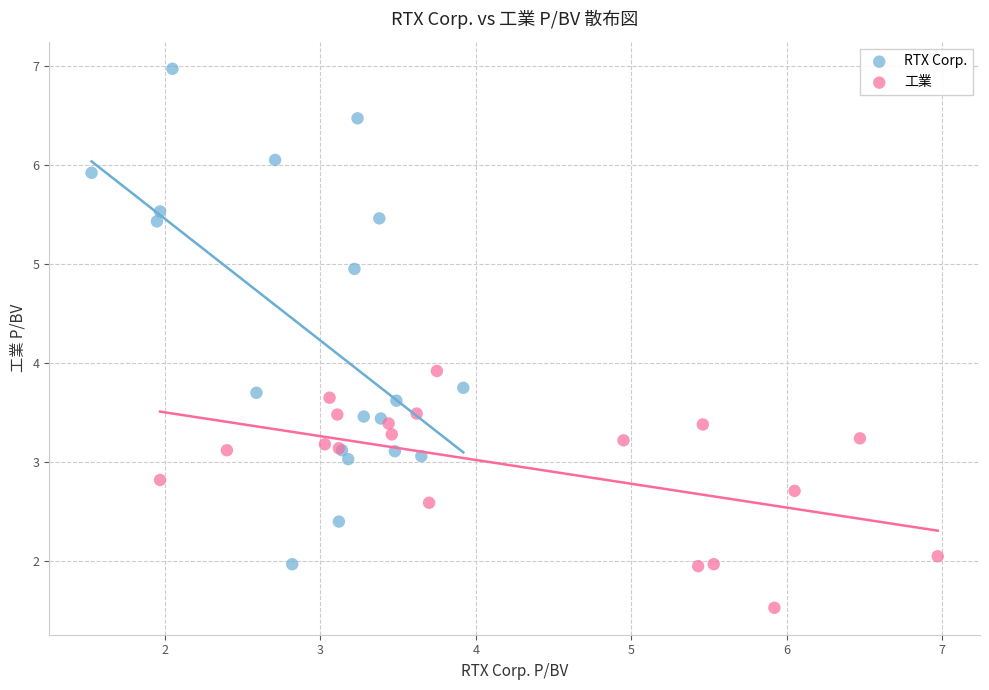

Which series reaches the minimum Y coordinate?

工業